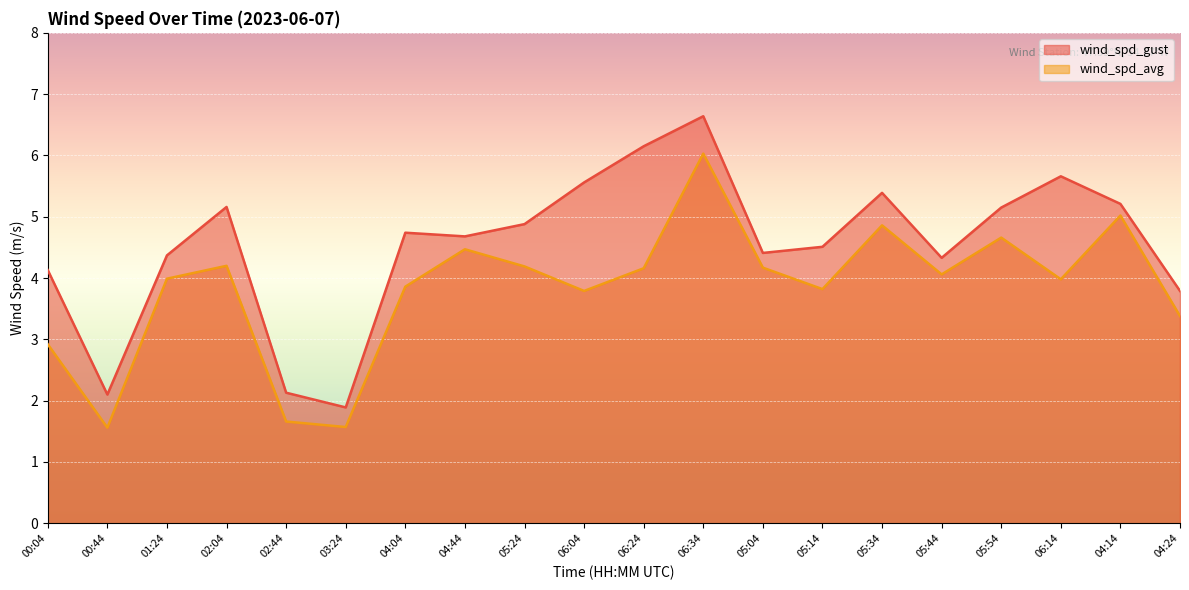

Where is the first local maximum for wind_spd_avg?

02:04